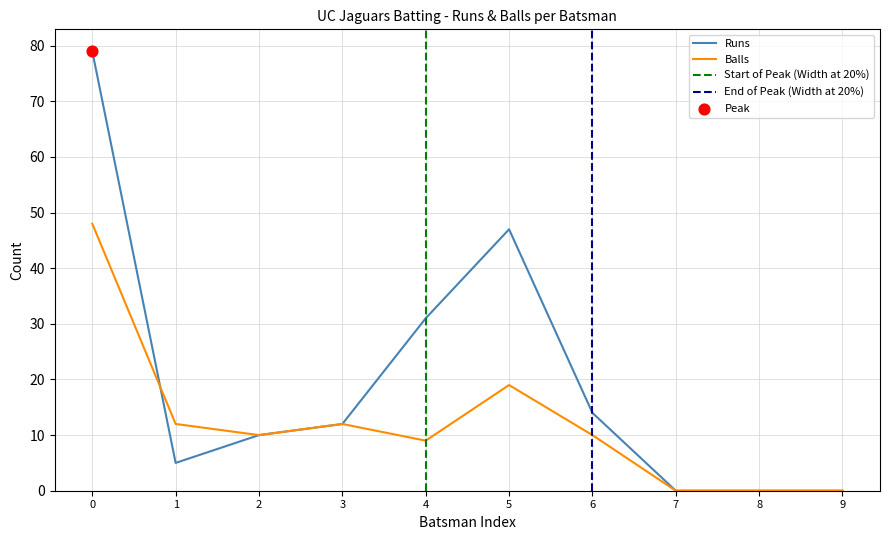

Is the value of Balls at 0 greater than the value of Runs at 8?

Yes